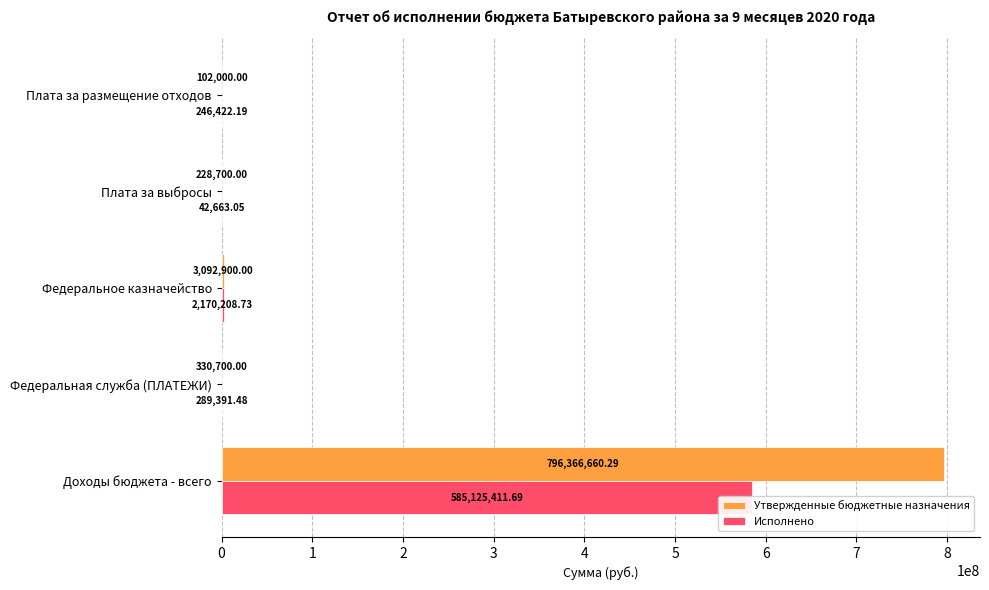

At how many categories does at least one series exceed 740348505?

1